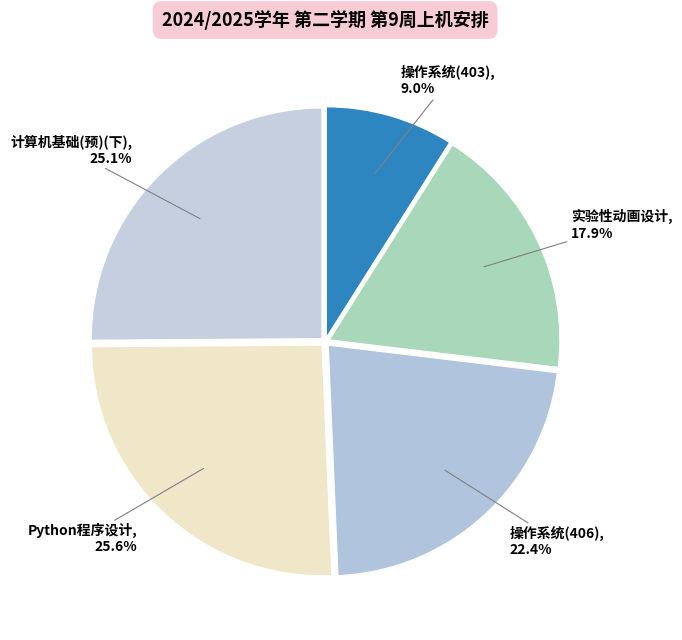

Count the number of slices in the pie.

5